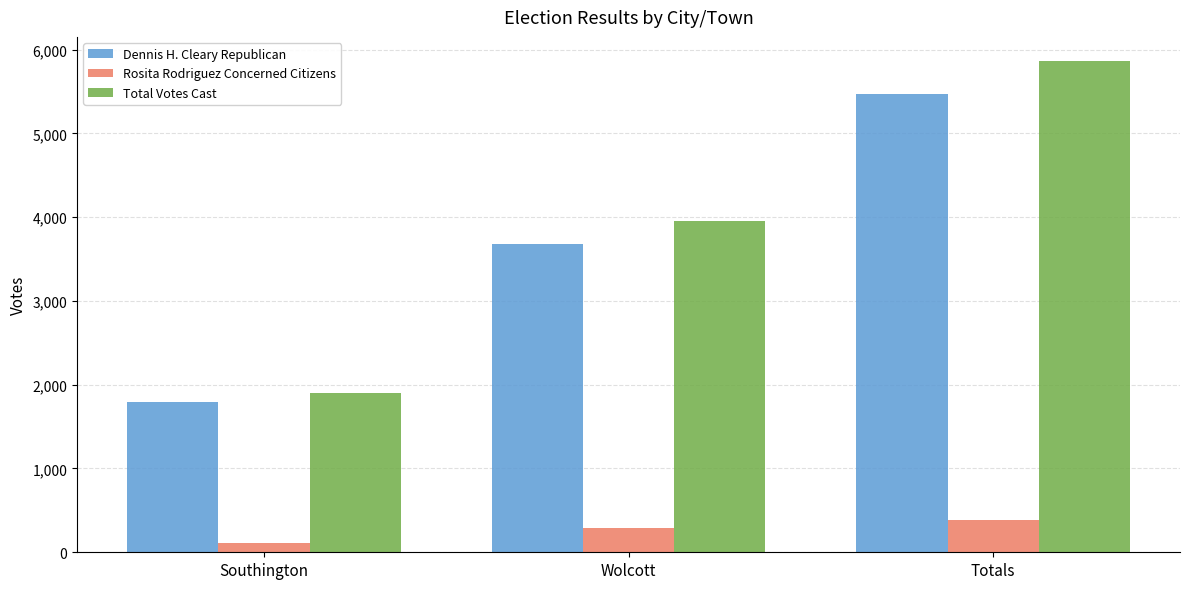

What are all the series names shown in the legend?

Dennis H. Cleary Republican, Rosita Rodriguez Concerned Citizens, Total Votes Cast